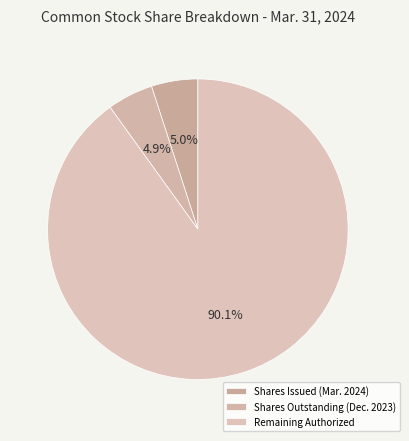

How many segments does this pie chart have?

3